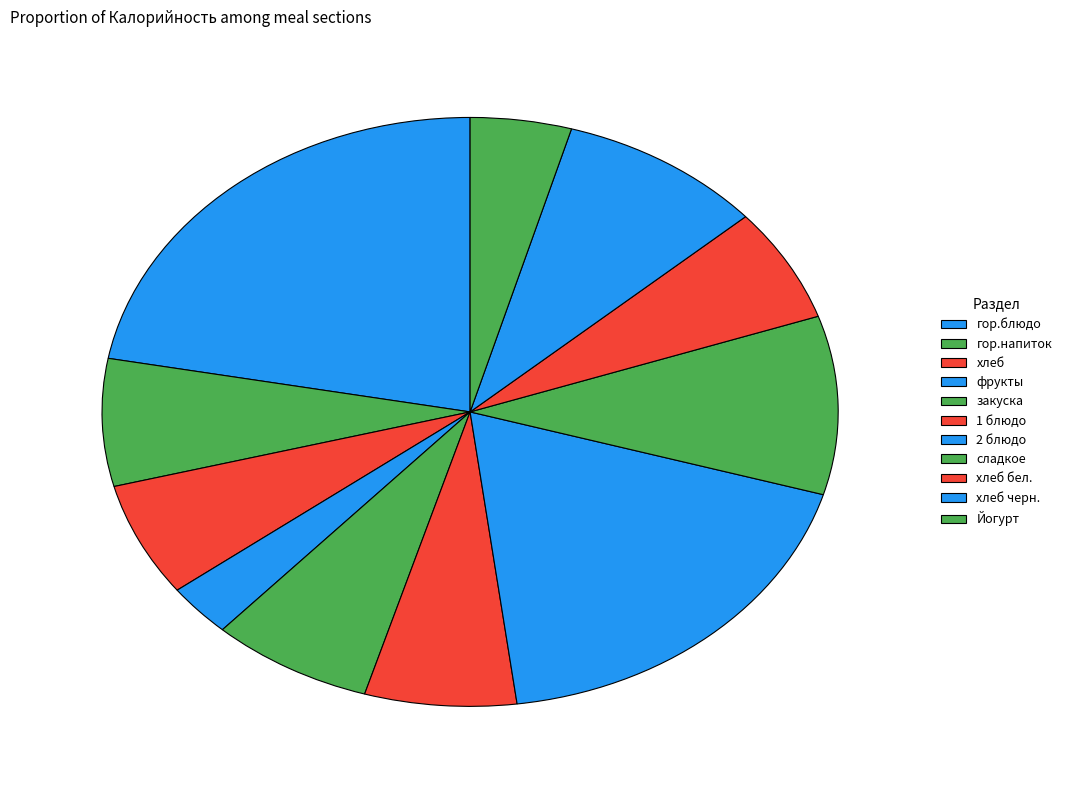

Is the sum of 2 блюдо and закуска greater than half?

No